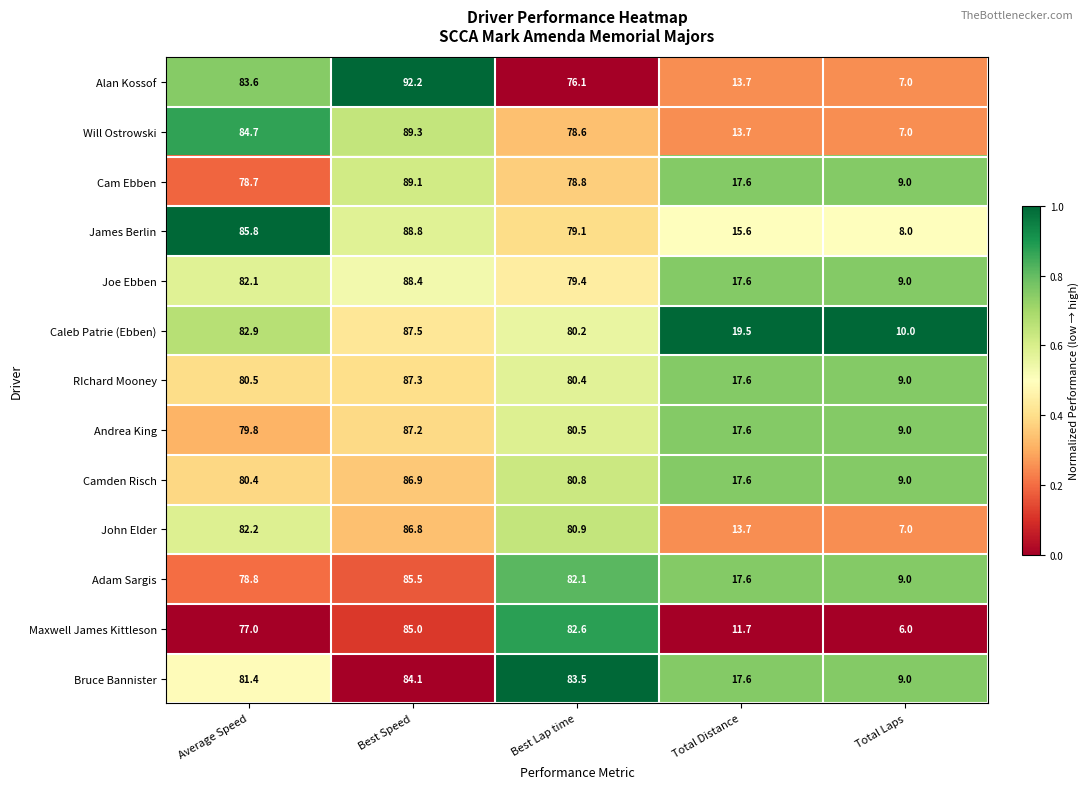

At which category is the sum across all series the highest?

Best Speed